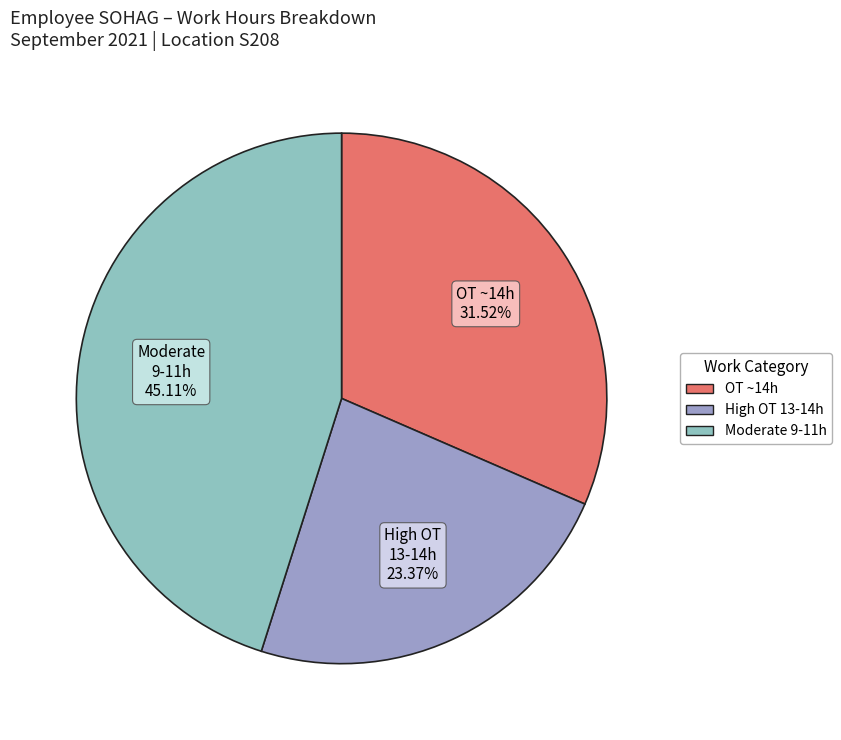

How many slices are in this pie chart?

3